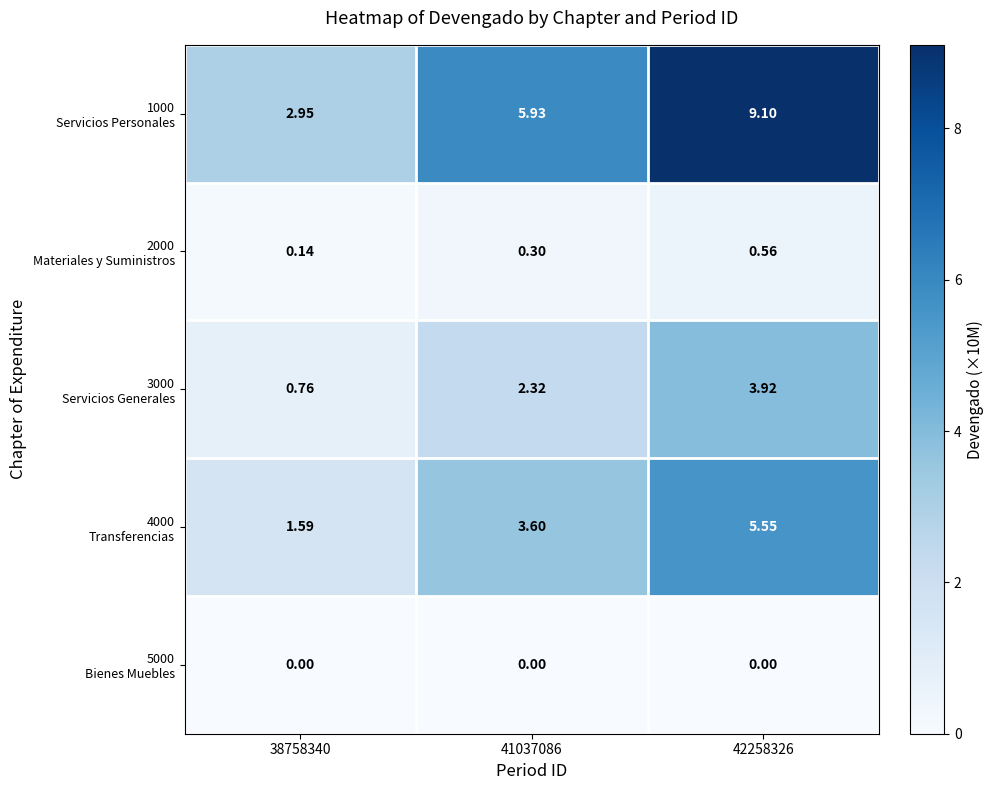

Count the number of categories in the chart.

3